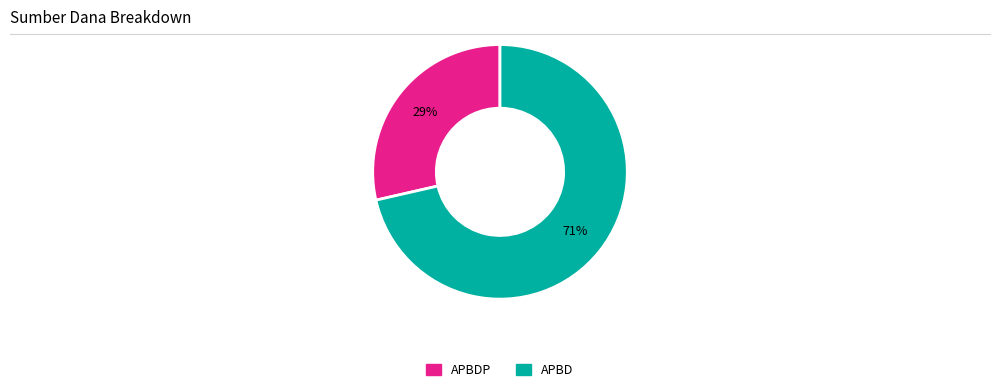

Is there a majority slice in this chart?

Yes